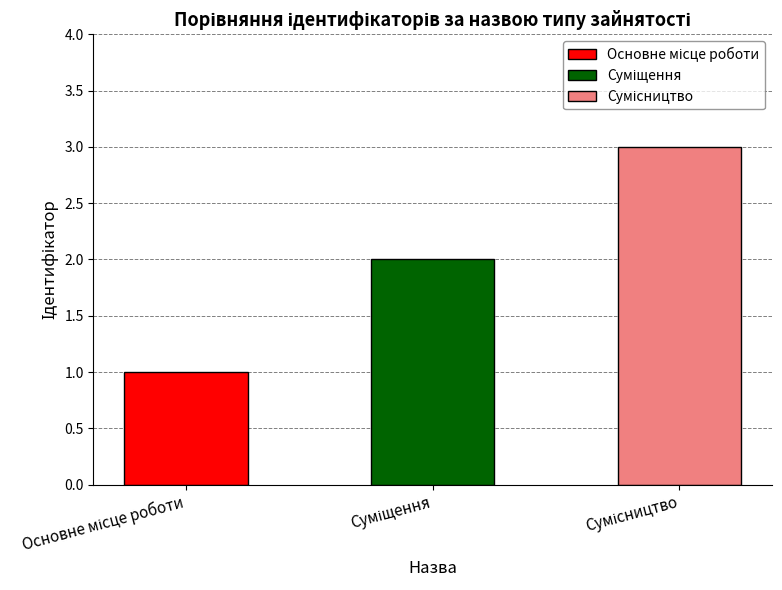

What is the sum of all values?

6